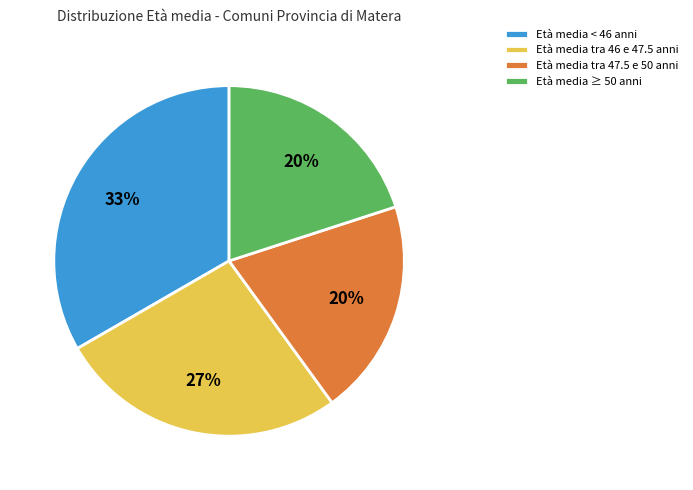

Approximately how many times larger is the value at Età media ≥ 50 anni compared to Età media < 46 anni?

0.6